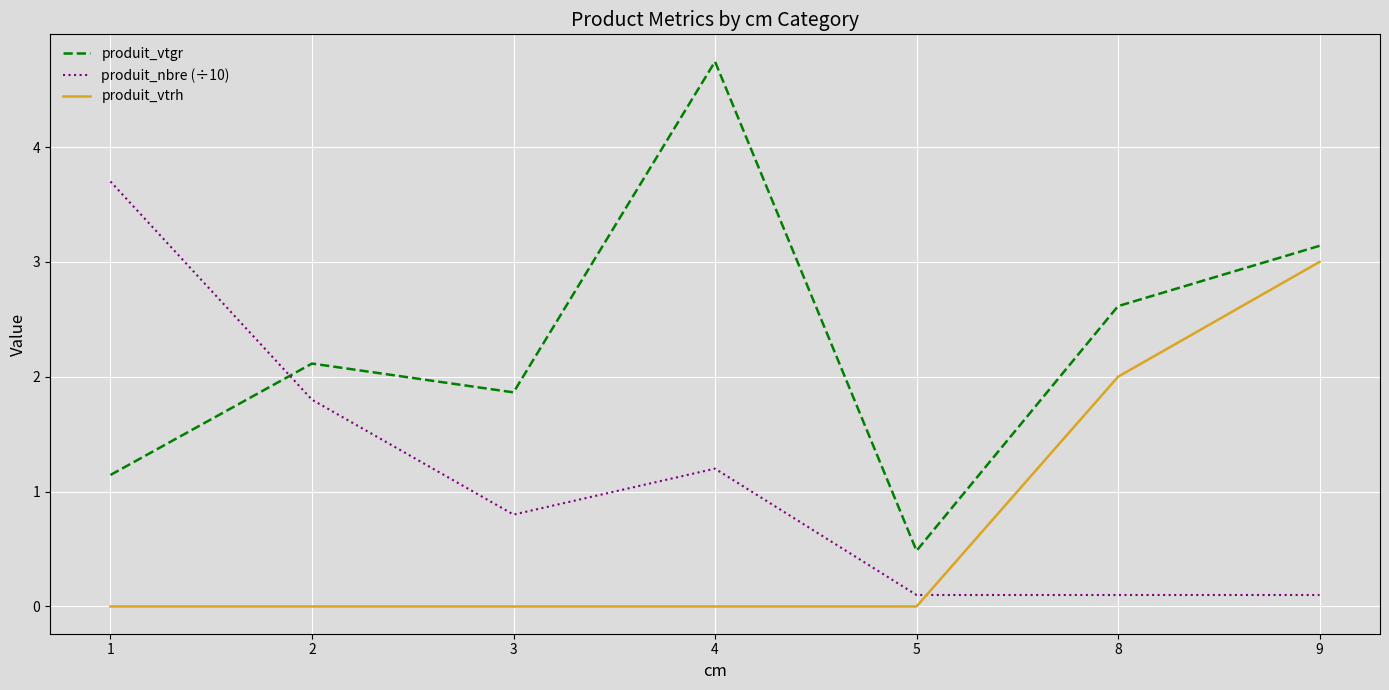

Is it true that produit_nbre (÷10) equals 0.1 at 5?

True